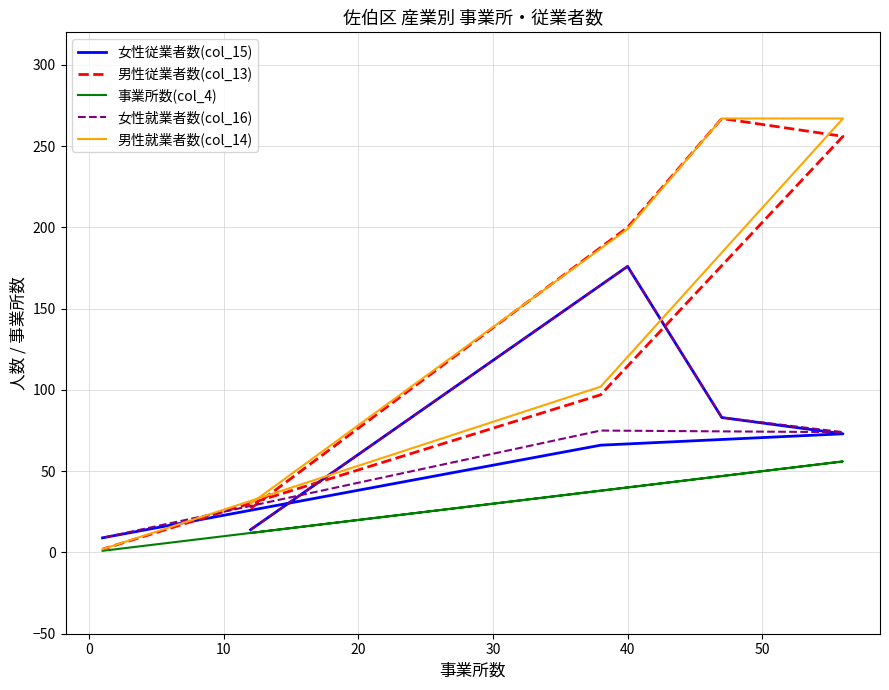

How many categories are shown in the chart?

6